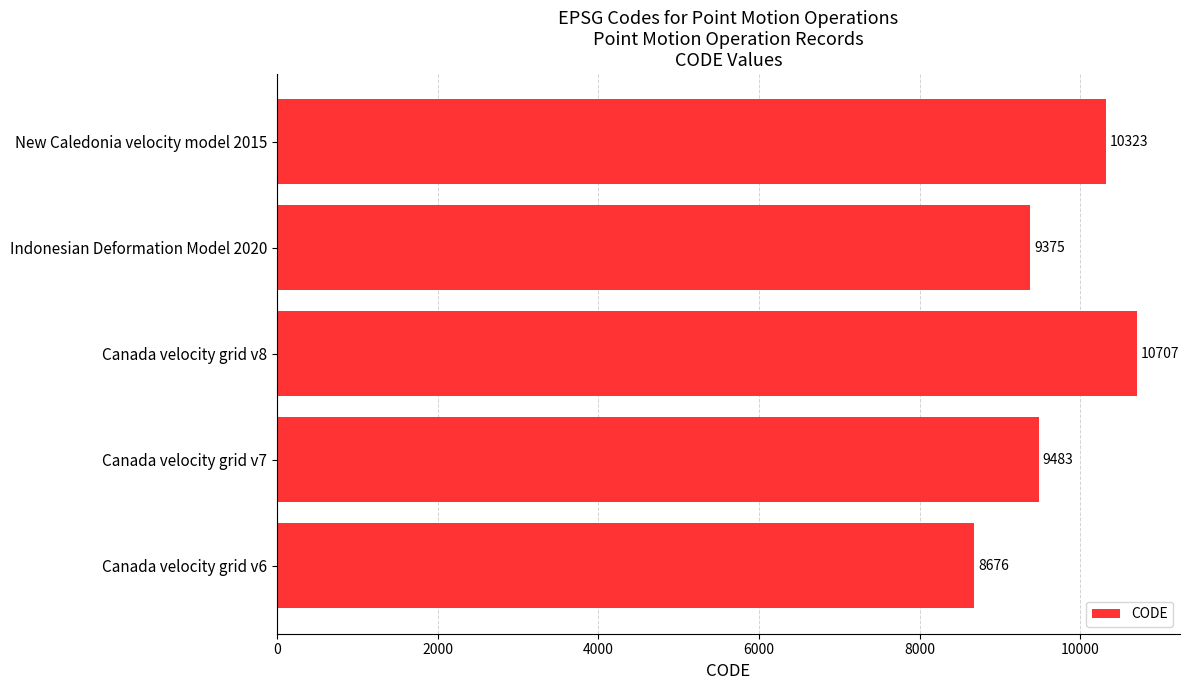

How many data points are less than 9483?

2